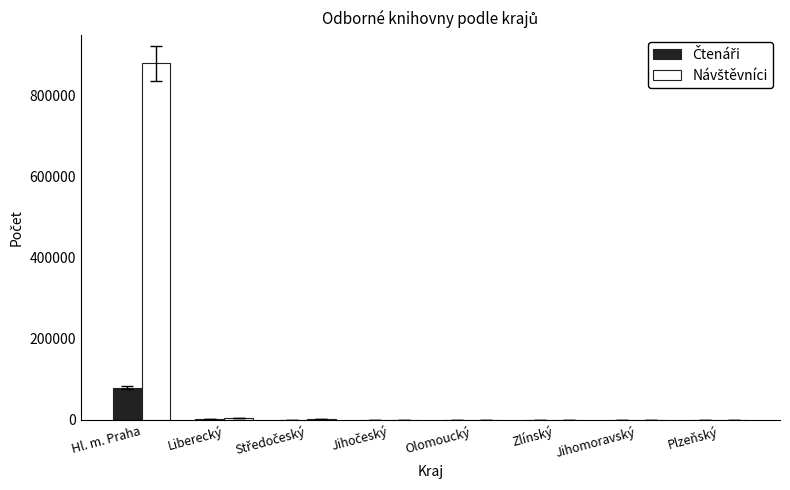

At which category is the sum across all series the highest?

Hl. m. Praha